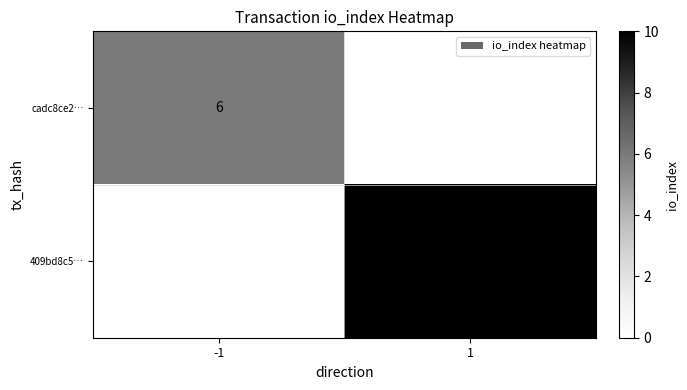

The value of cadc8ce2… at -1 is 10. True or false?

False